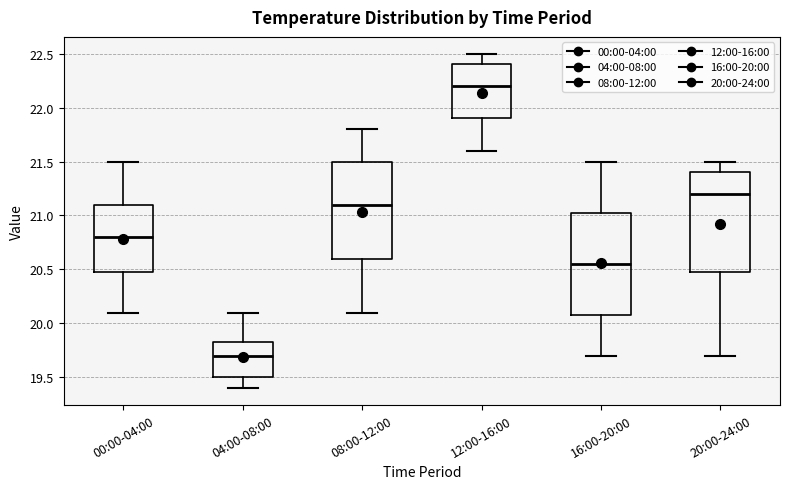

Reading left to right, transcribe this box plot: for each box, give where its median line is, the range the box spans, and where its two whiskers end, as read against the y-axis. The values are not printed on the chart, so give them approximately, as read against the axis.

00:00-04:00: median 20.80, box 20.50 to 21.10, whiskers 20.10 to 21.50
04:00-08:00: median 19.70, box 19.50 to 19.85, whiskers 19.40 to 20.10
08:00-12:00: median 21.10, box 20.60 to 21.50, whiskers 20.10 to 21.80
12:00-16:00: median 22.20, box 21.90 to 22.40, whiskers 21.60 to 22.50
16:00-20:00: median 20.55, box 20.10 to 21.05, whiskers 19.70 to 21.50
20:00-24:00: median 21.20, box 20.50 to 21.40, whiskers 19.70 to 21.50